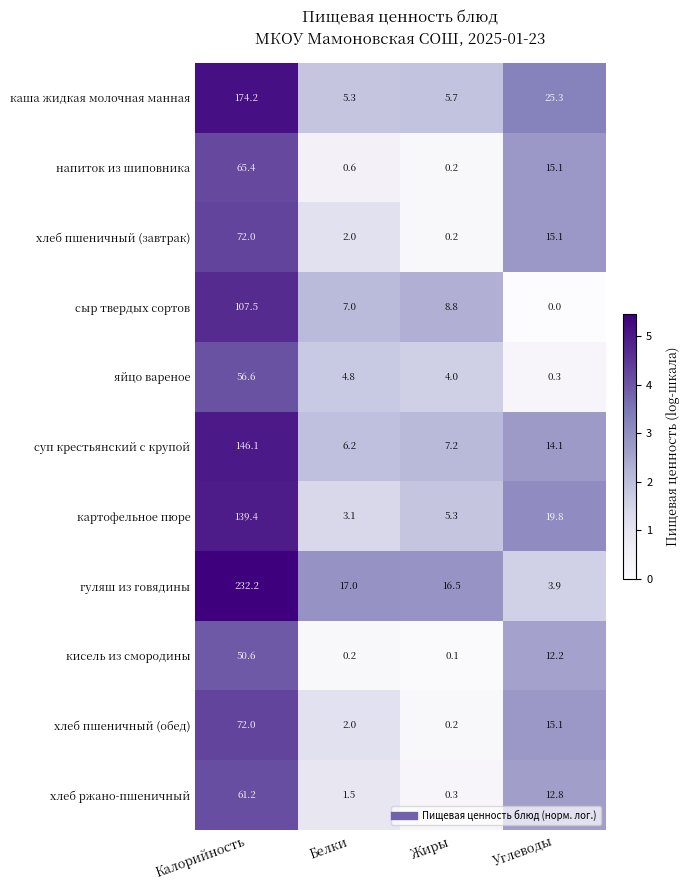

Which label corresponds to the smallest value in the chart?

Углеводы